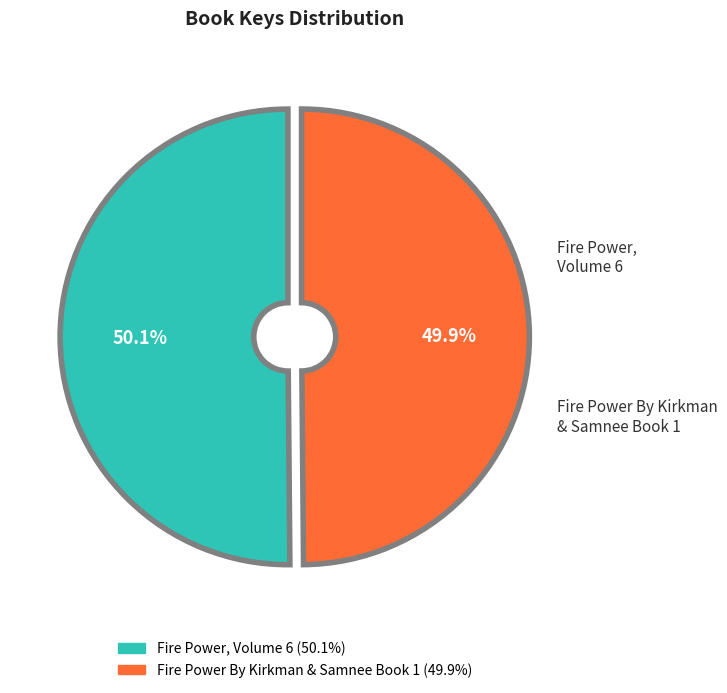

What is the ratio of the value at Fire Power By Kirkman & Samnee Book 1 to the value at Fire Power, Volume 6?

1.0